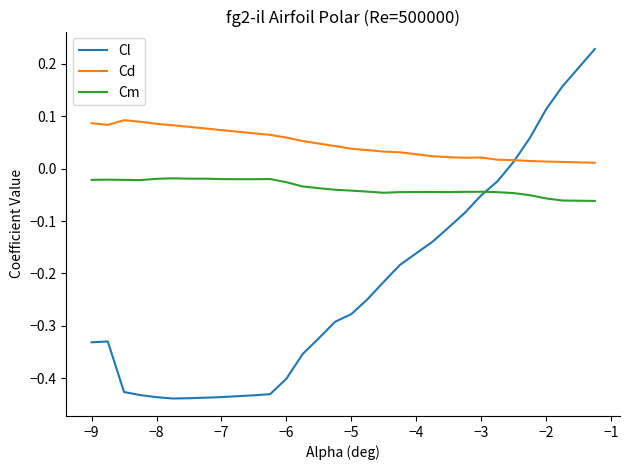

Which series has the widest spread of values?

Cl